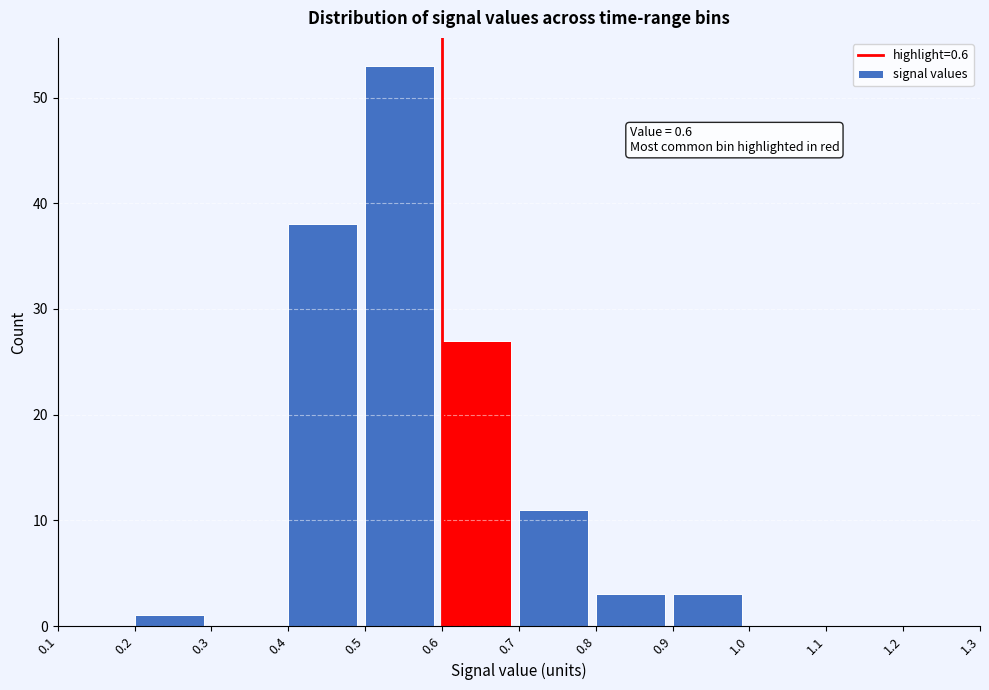

Which range on the x-axis has the tallest bar?

0.5 to 0.6